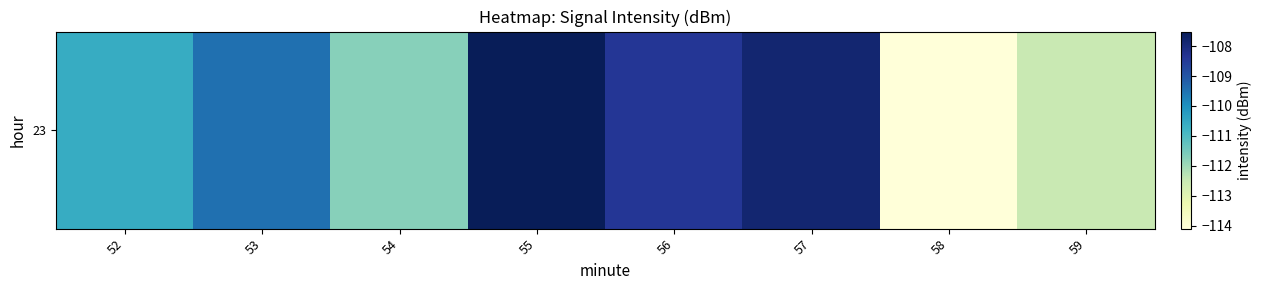

What is the sum of all values?

-882.1